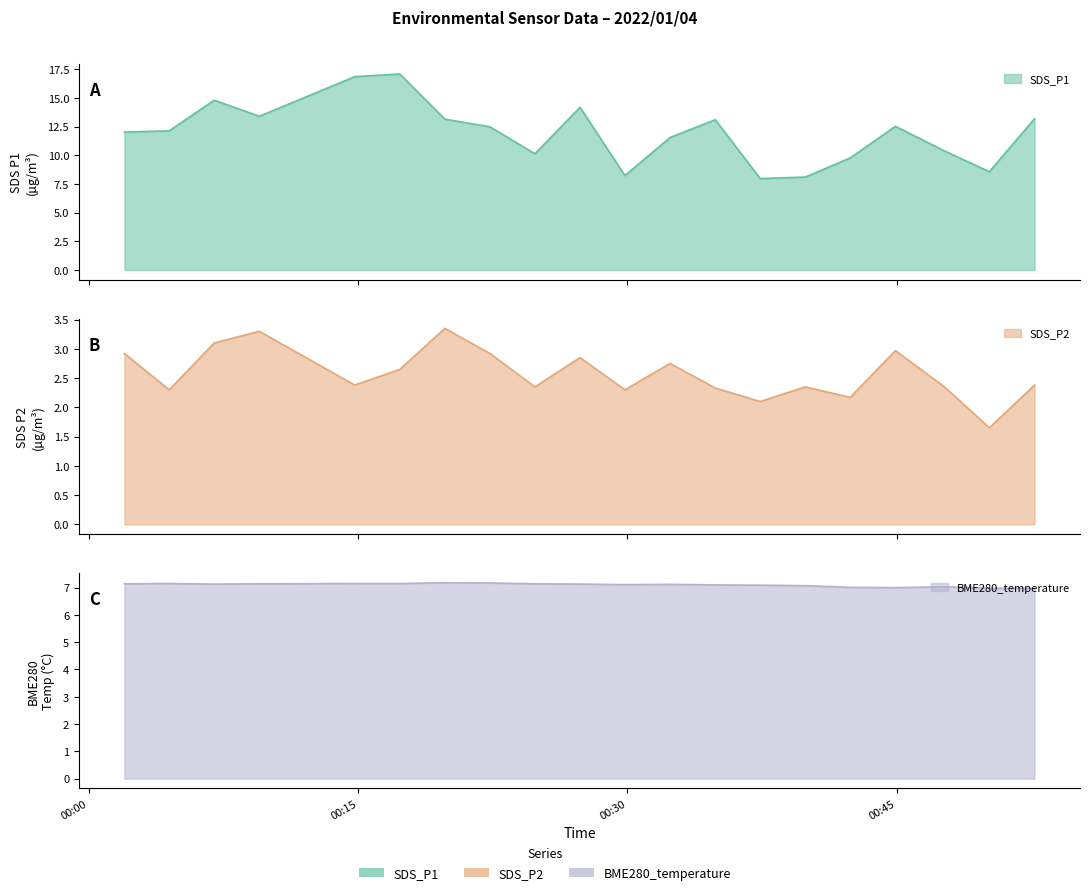

Rank the series by their average value, from lowest to highest.

SDS_P2, BME280_temperature, SDS_P1